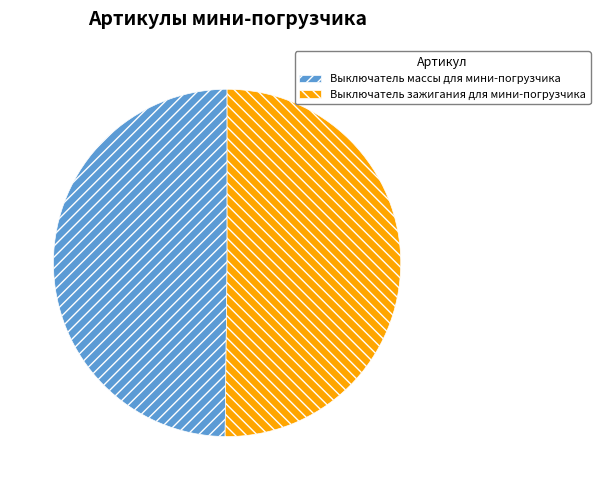

Approximately how many times larger is the value at Выключатель массы для мини-погрузчика compared to Выключатель зажигания для мини-погрузчика?

1.0